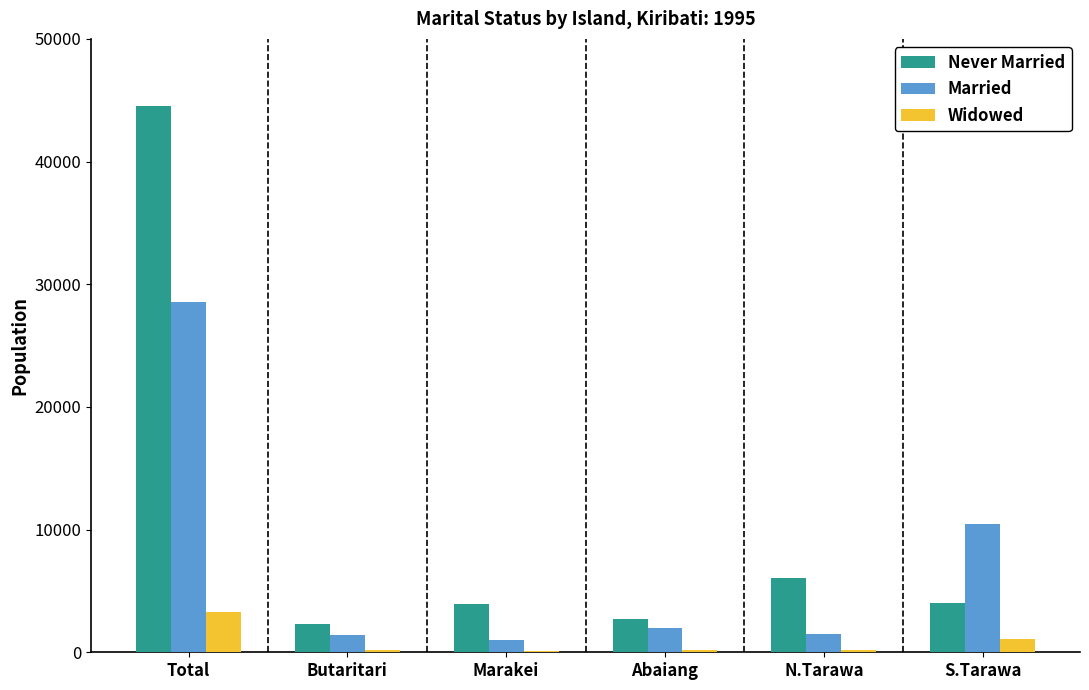

Where is Married nearest to the value 14765?

S.Tarawa